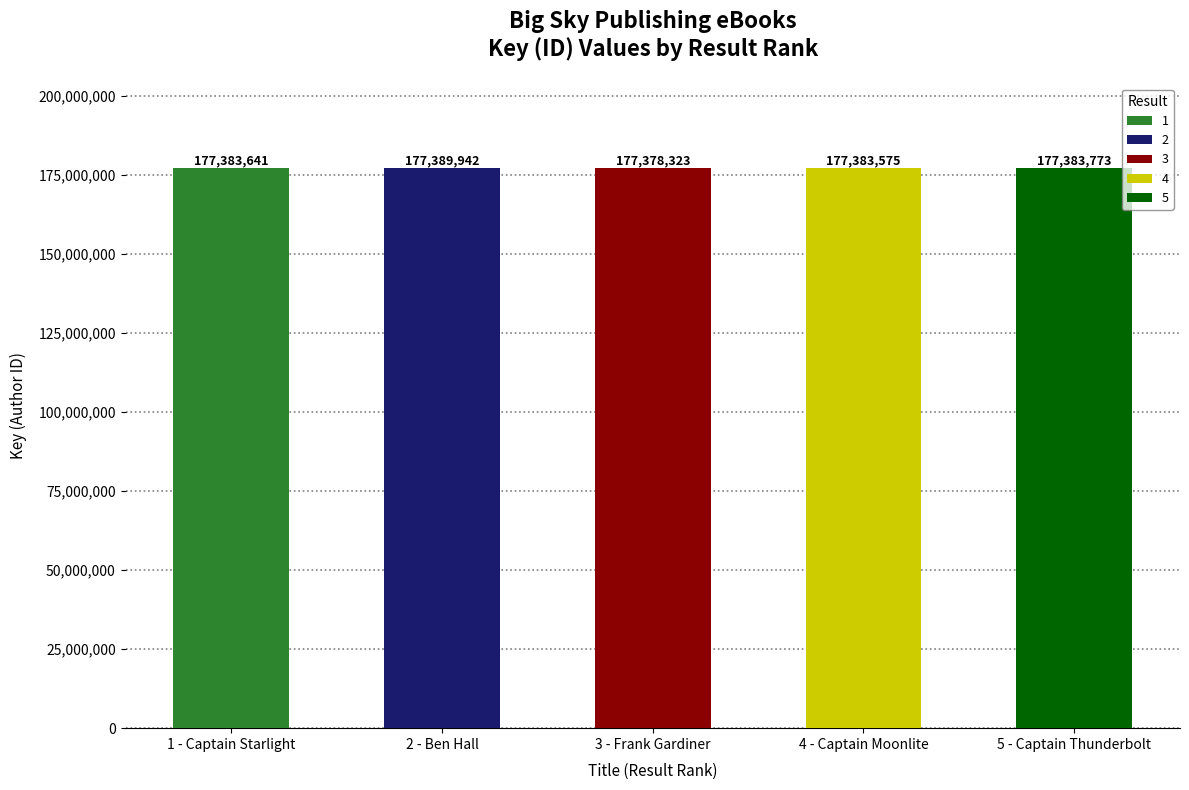

Which category has the highest value across all series?

2 - Ben Hall